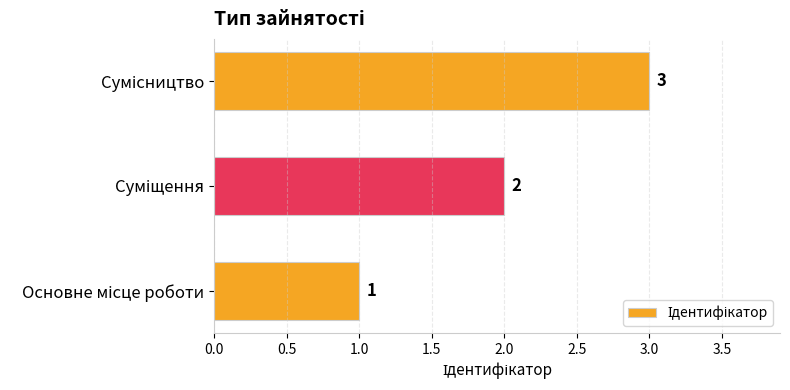

Count the values in the range 1 to 3.

3